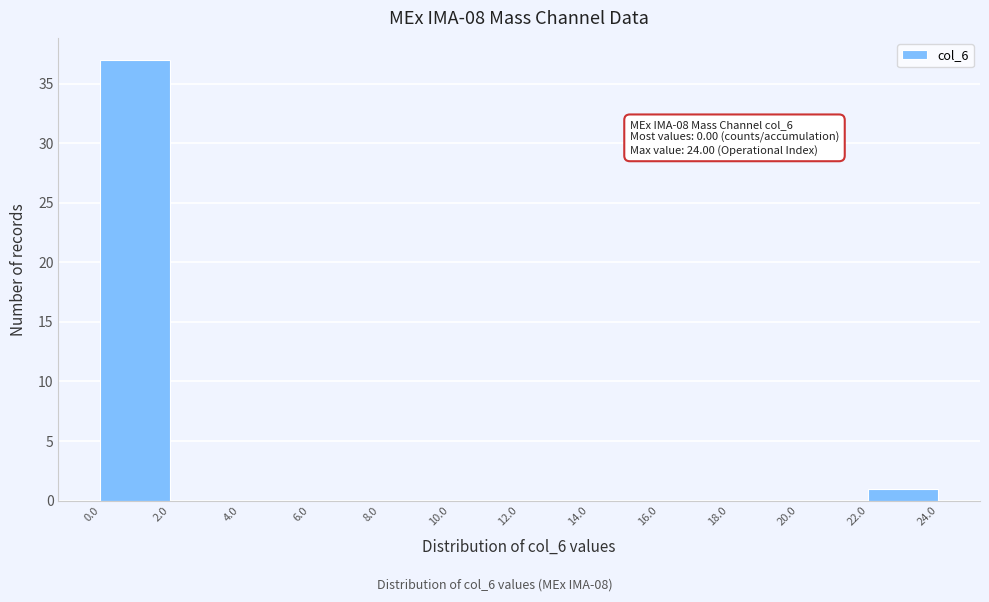

Over which range of the x-axis is the bar tallest?

0.0 to 2.0